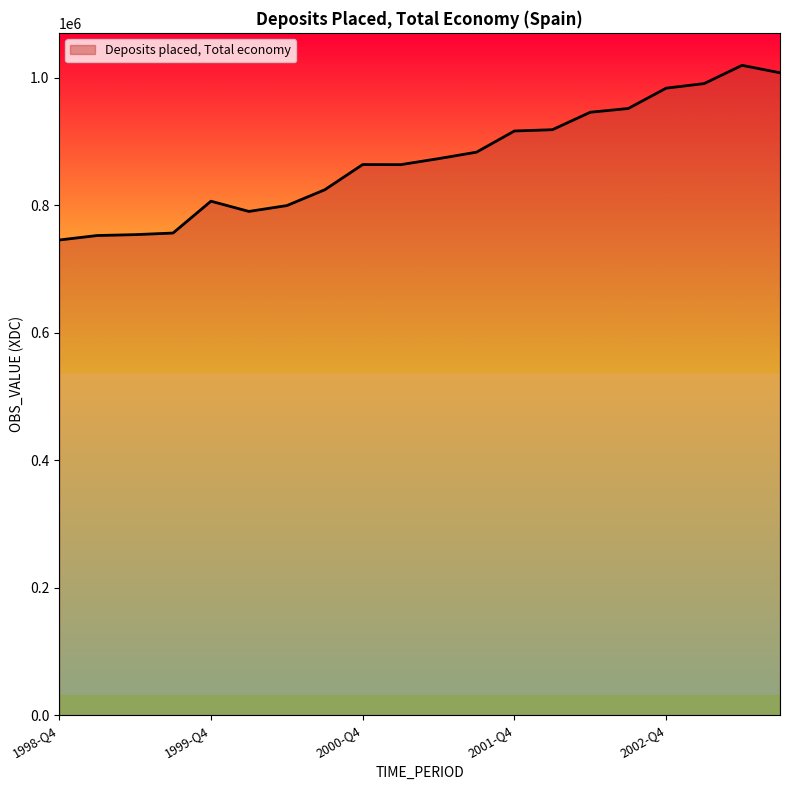

What is the maximum value shown in the chart?

1019678